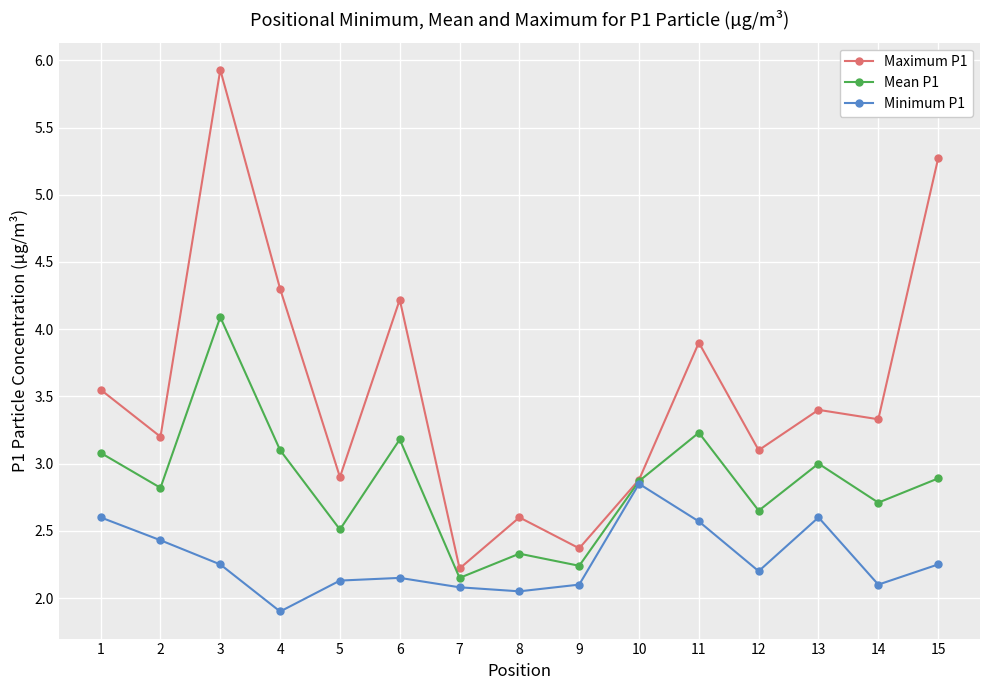

Is it true that Mean P1 equals 0.9 at 2?

False